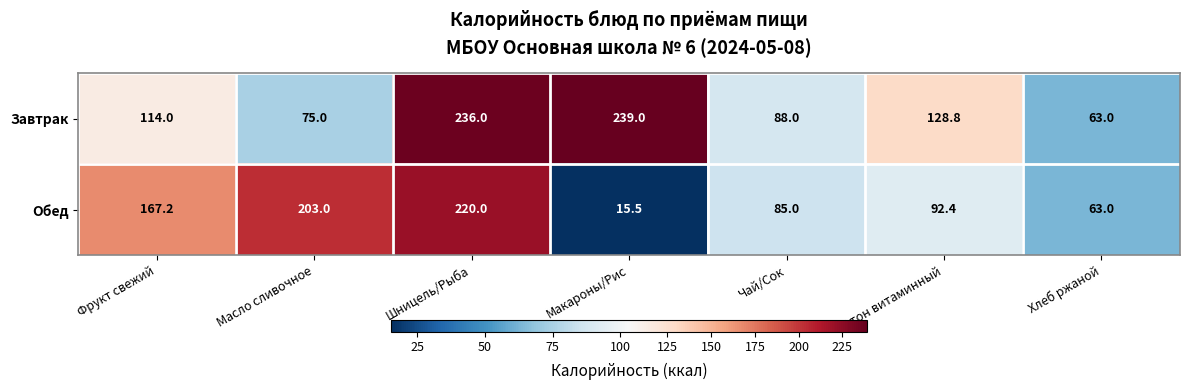

What is the difference between the Завтрак values at Батон витаминный and Масло сливочное?

53.8